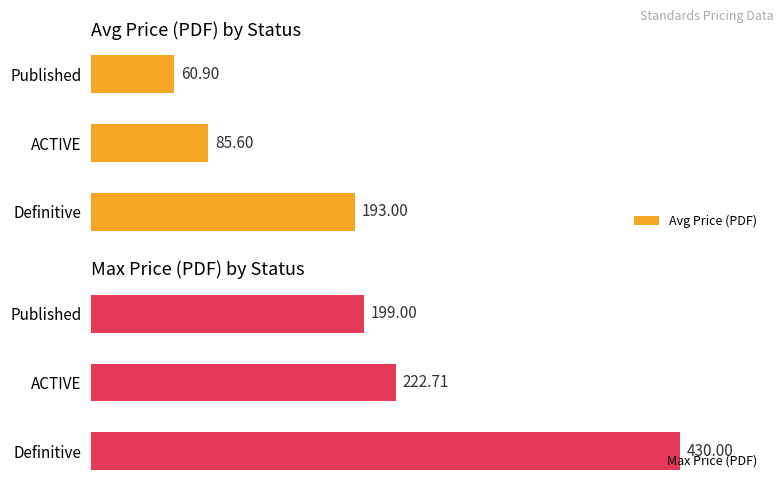

What is the difference between the Max Price (PDF) values at Definitive and Published?

231.0